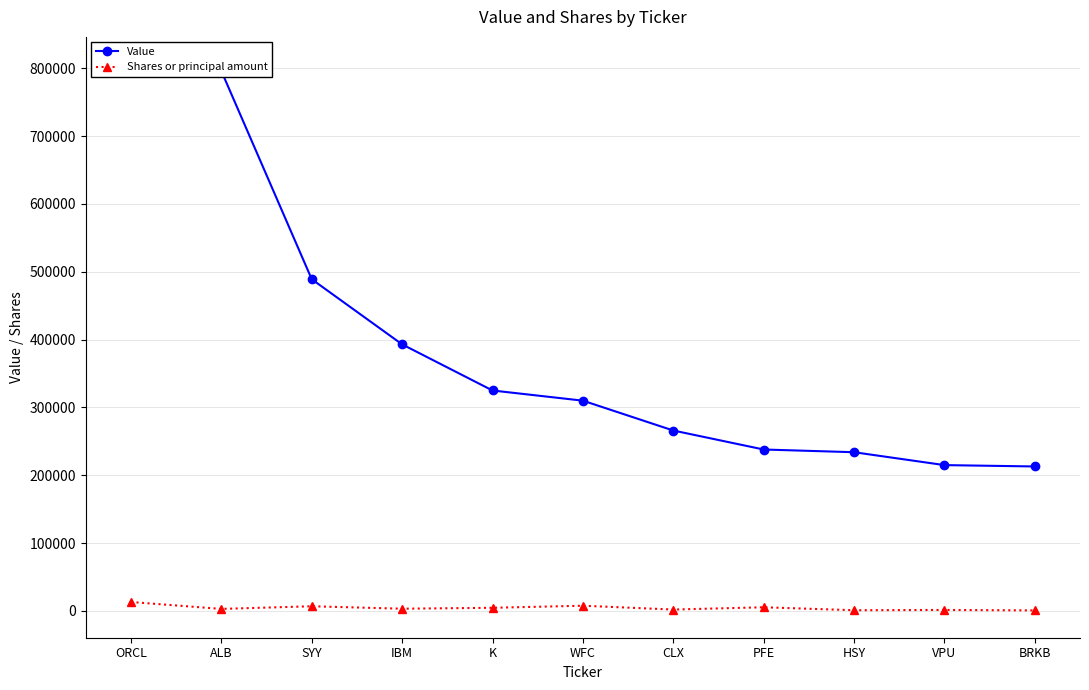

How many data points in Value are above 310000?

5